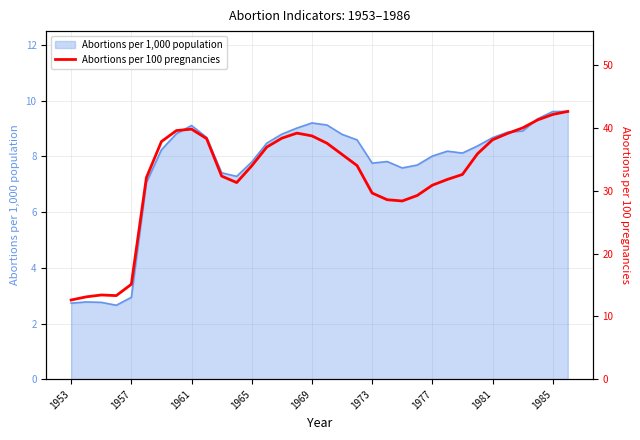

How many interior local valleys (lower than both neighbors) does the data have?

3